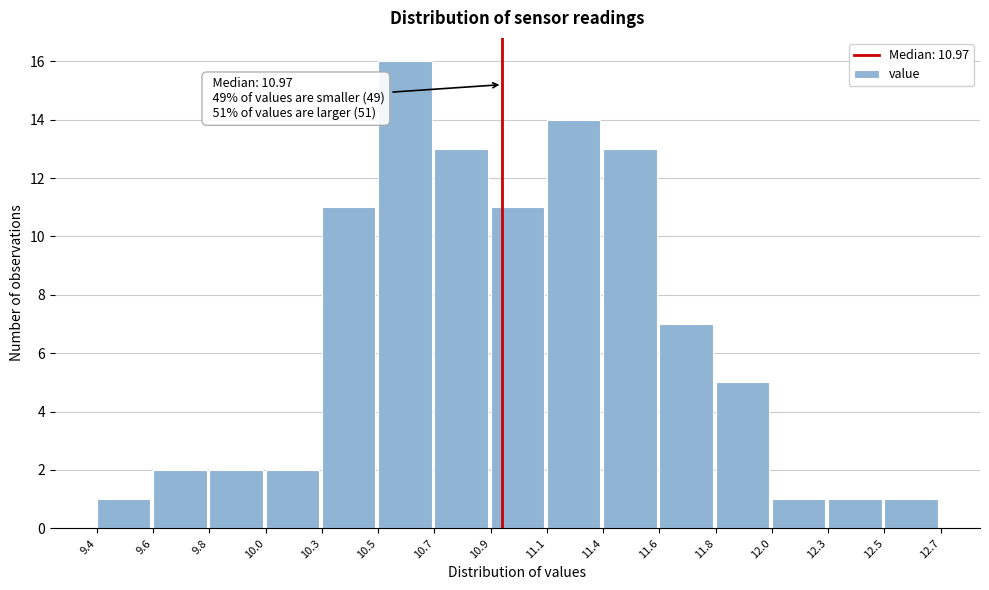

Reading left to right, extract all data points from this chart.

1	2	2	2	11	16	13	11	14	13	7	5	1	1	1